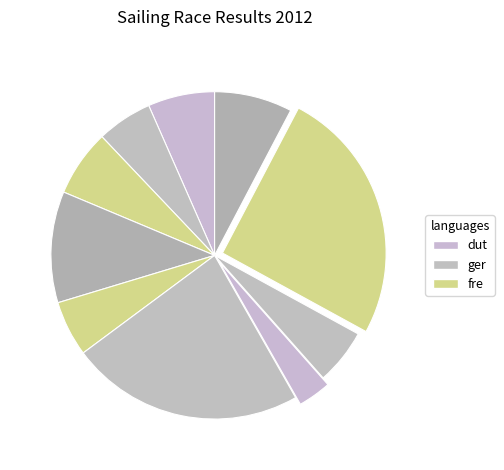

How many slices are in this pie chart?

10